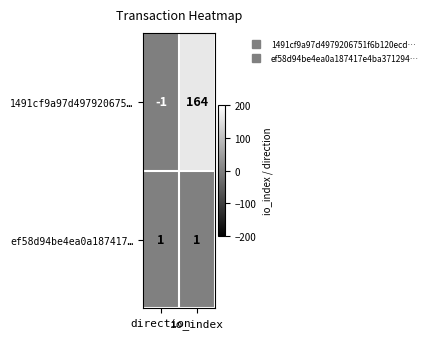

Rank the series by their average value, from lowest to highest.

ef58d94be4ea0a187417…, 1491cf9a97d497920675…